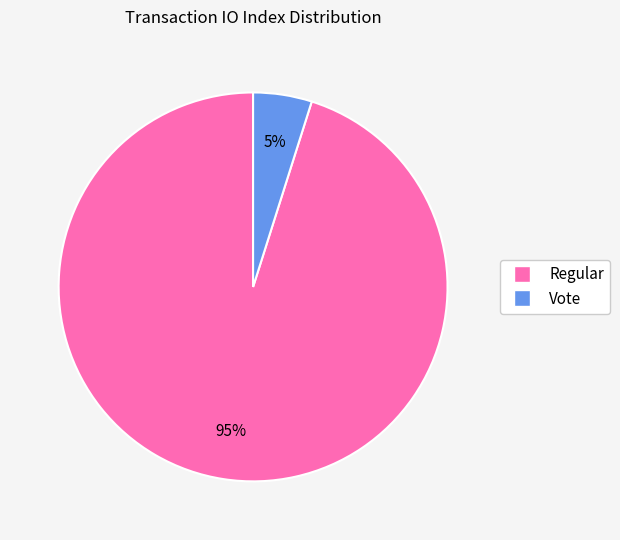

What percentage is the Vote slice, to the nearest percent?

5%